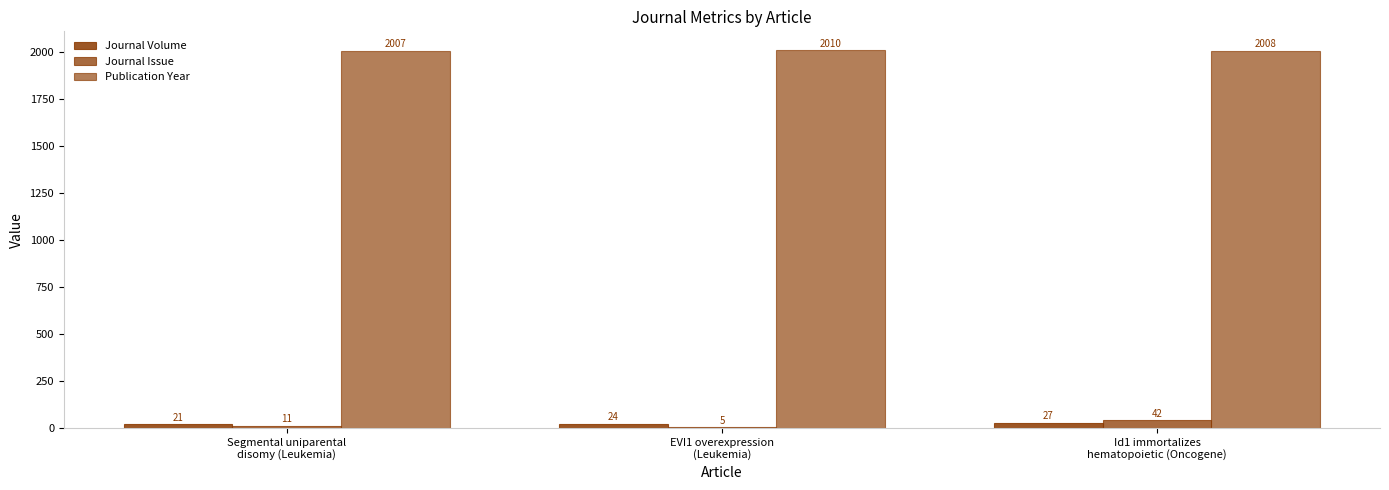

What is the label of the 1st bar from the right?

Id1 immortalizes
hematopoietic (Oncogene)